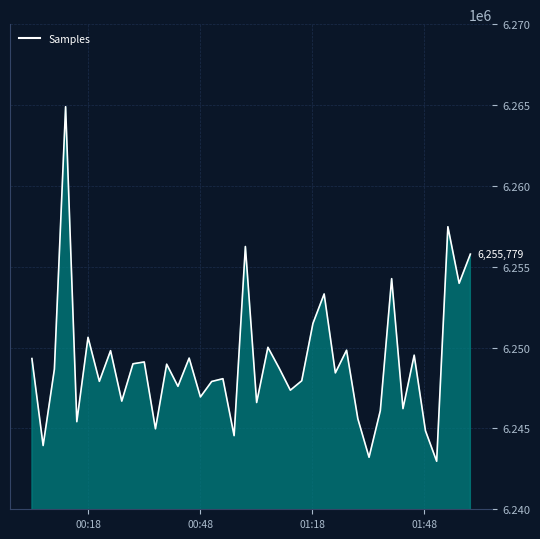

What is the difference between the maximum and minimum values?

21926